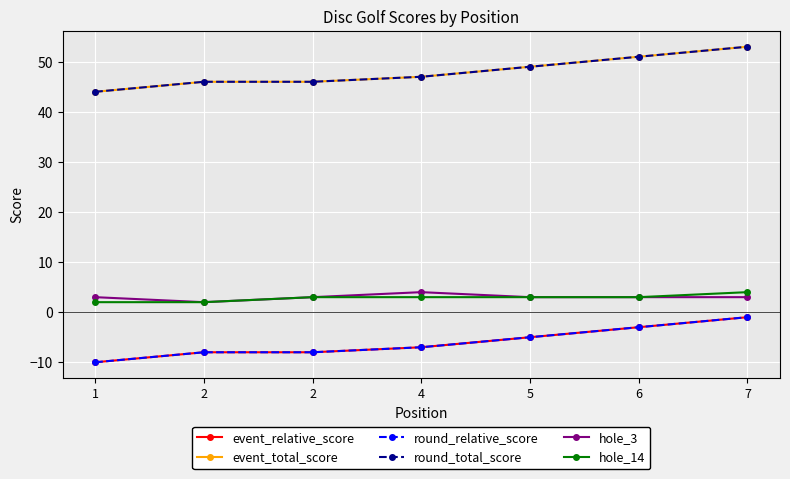

What is the sum of all round_total_score values?

336